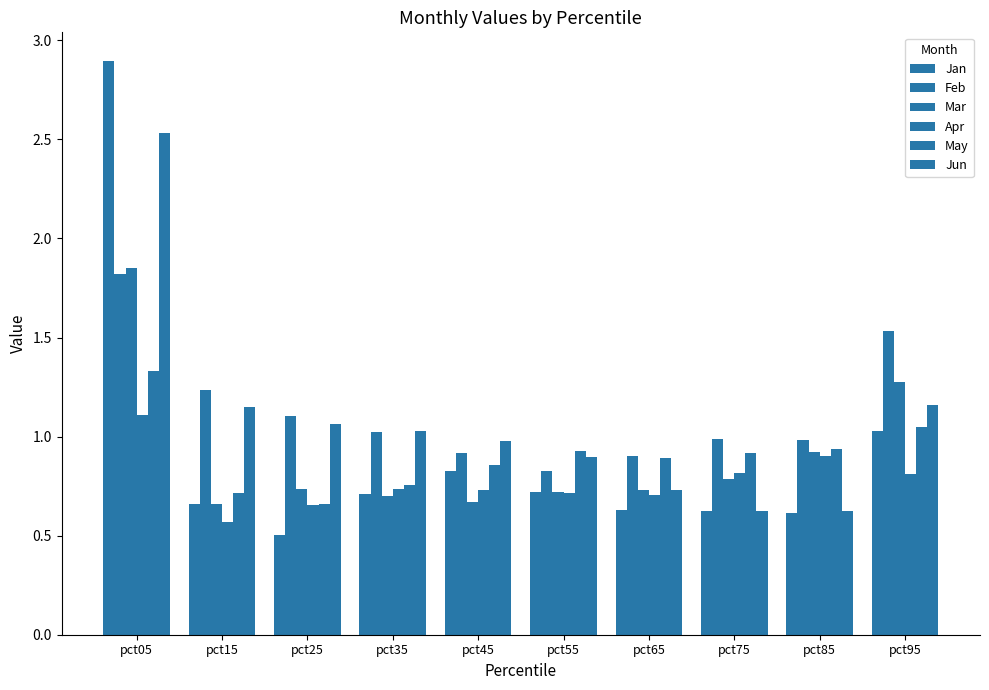

At pct25, list the series in order from smallest to largest.

Jan, Apr, May, Mar, Jun, Feb